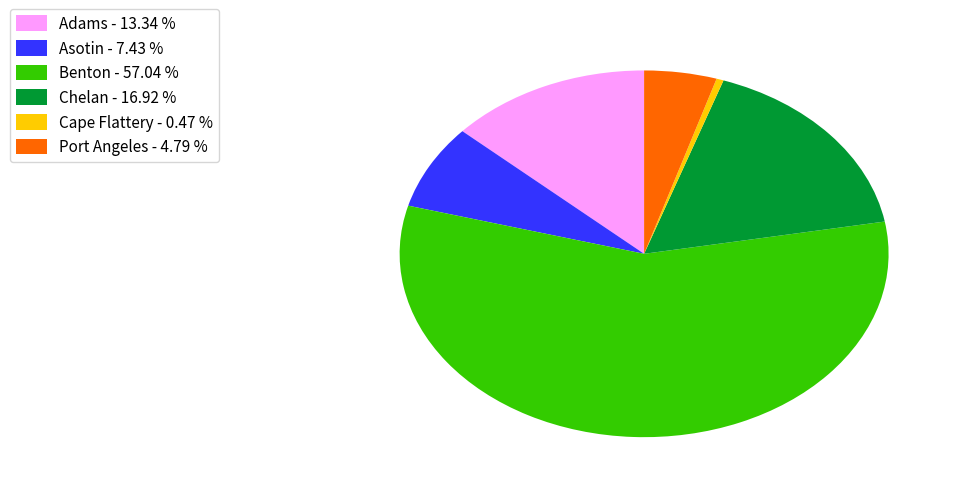

Does any single category account for the majority?

Yes